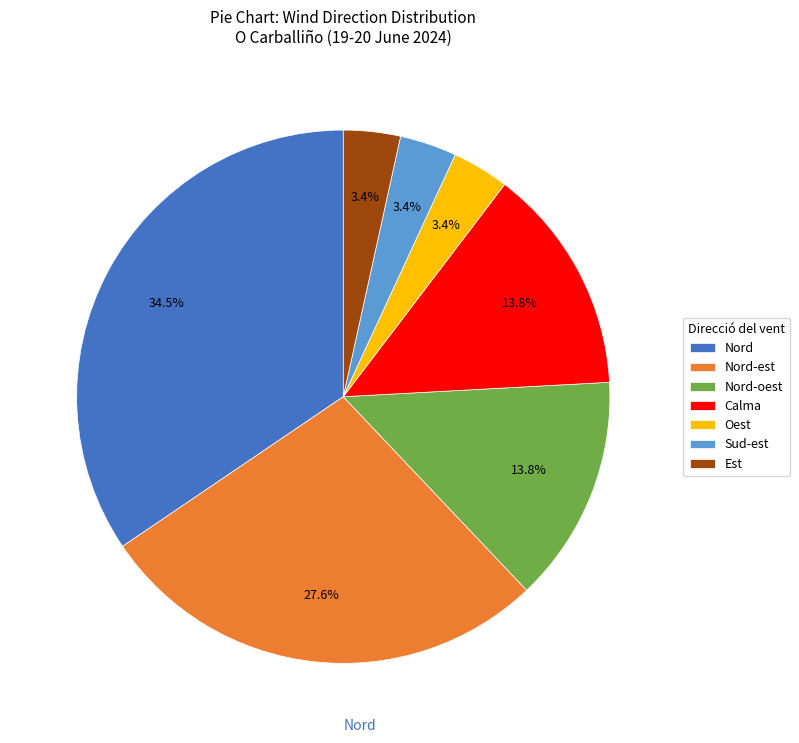

True or false: Est accounts for 3% of the total.

True